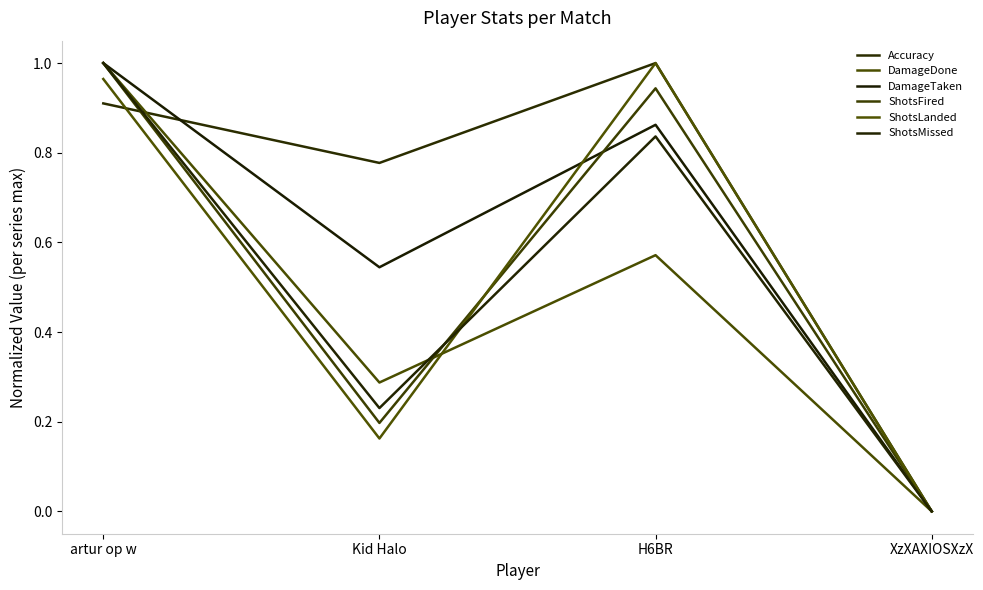

True or false: ShotsLanded and DamageDone intersect in this chart.

True